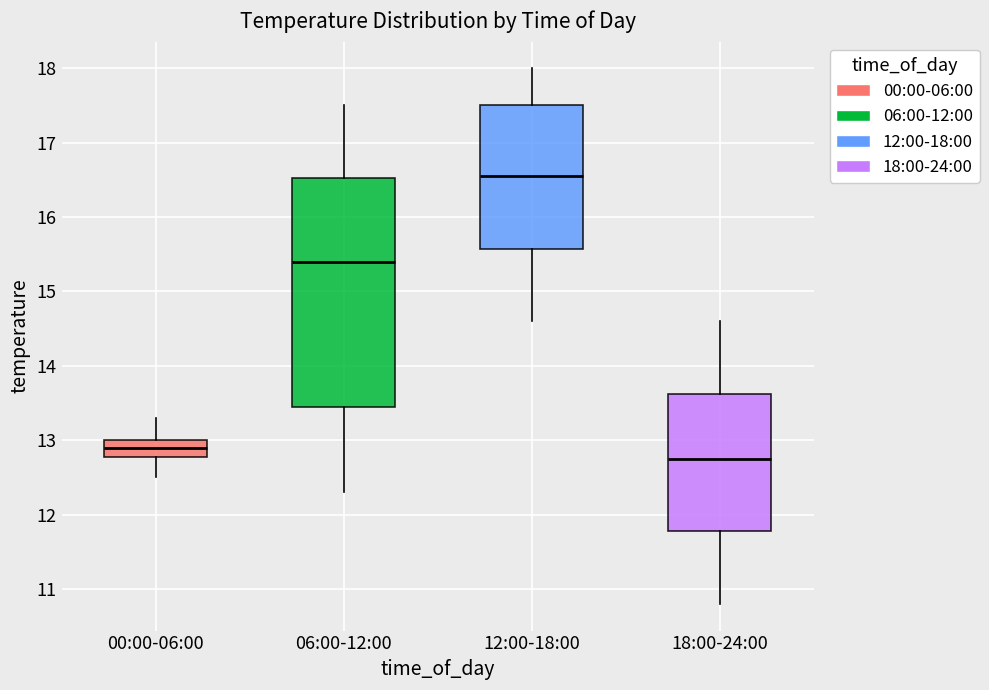

Where does the upper whisker of the box for 00:00-06:00 end on the y-axis? The values are not printed on the chart, so give them approximately, as read against the axis.

13.3